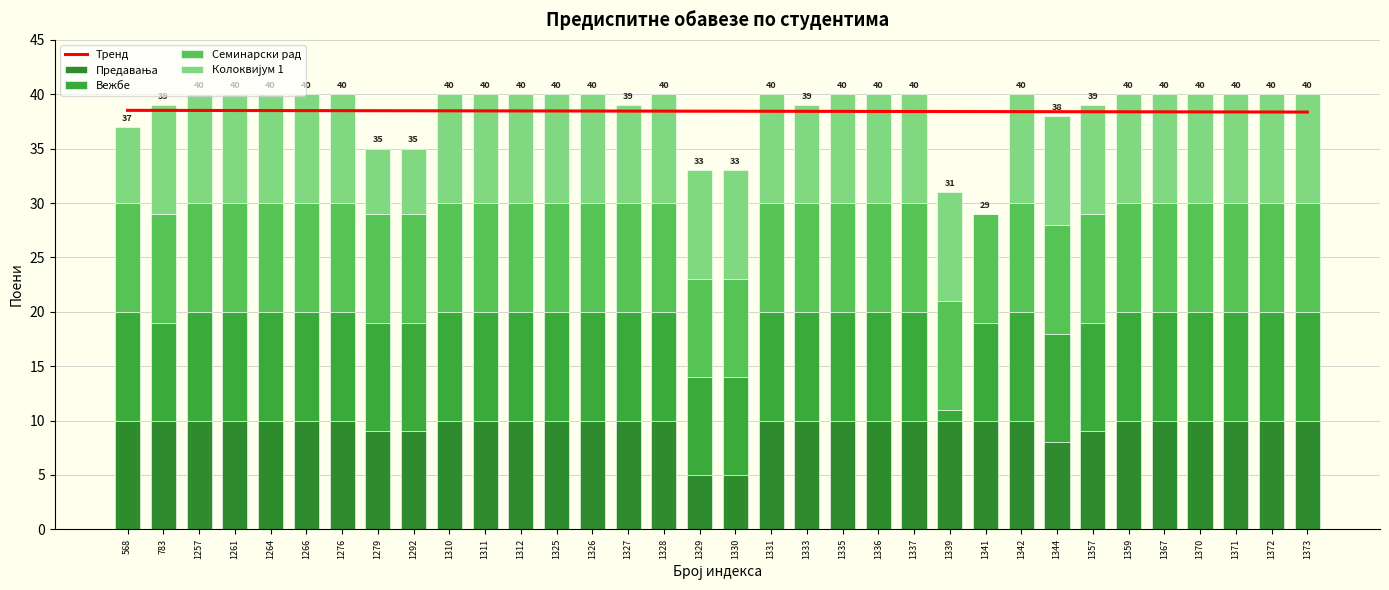

Which has a higher value, 1330 or 1257?

1257